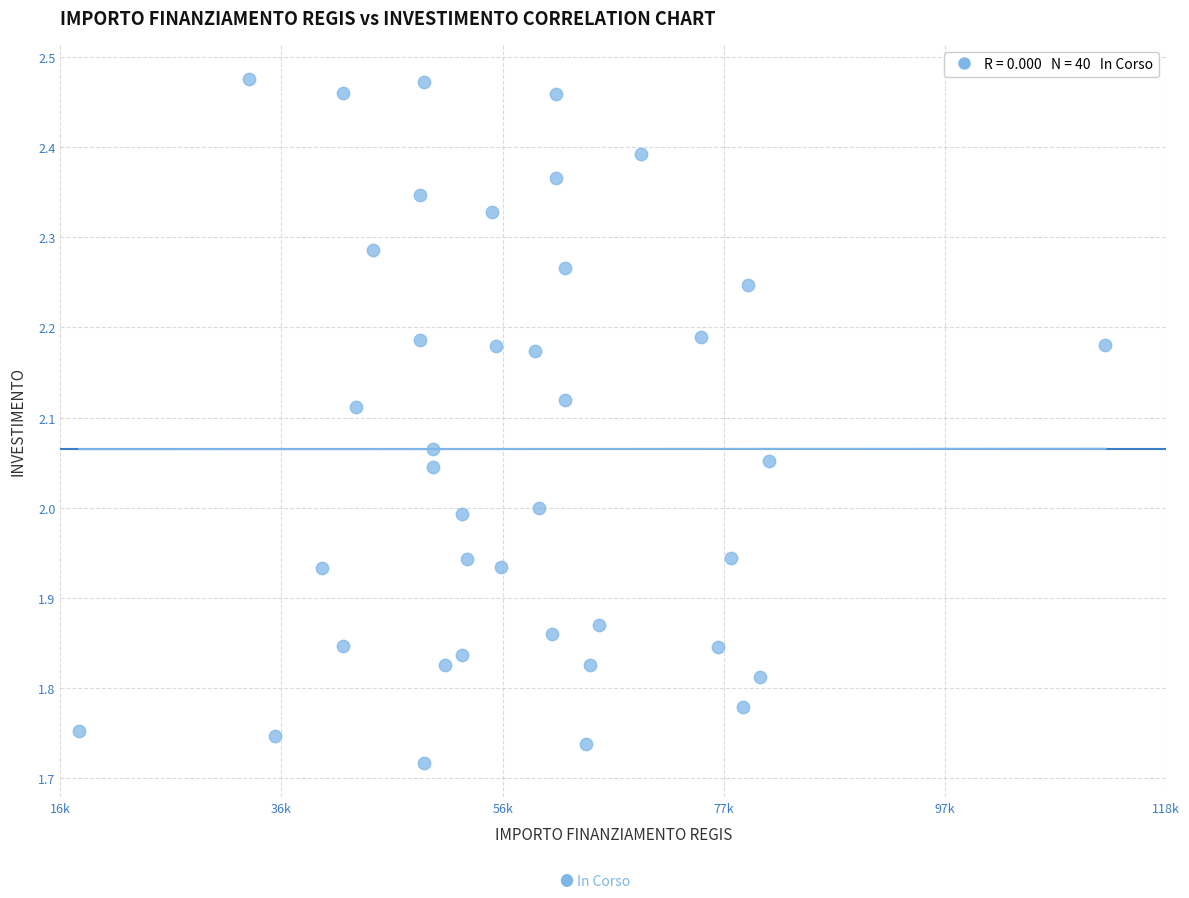

What is the range of Y values (max minus min)?

0.8